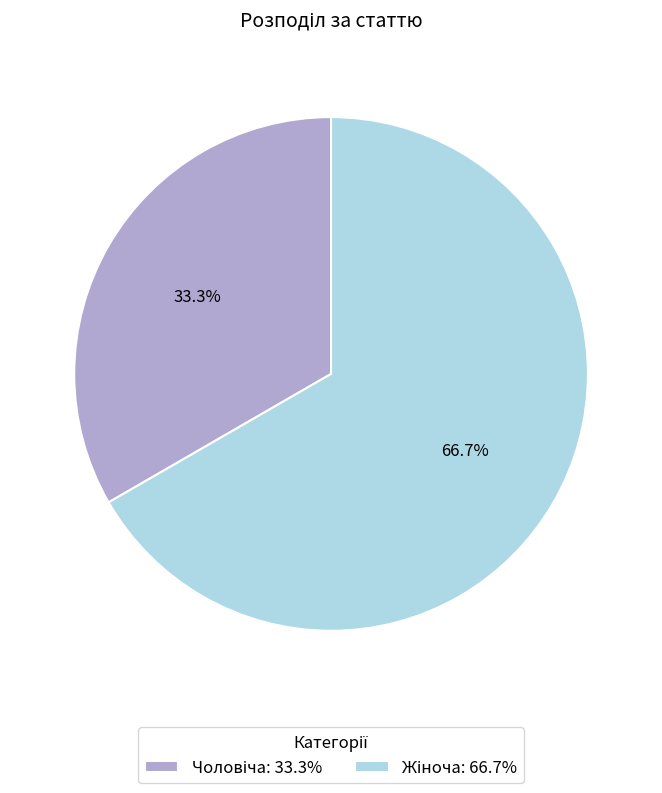

Count the number of slices in the pie.

2